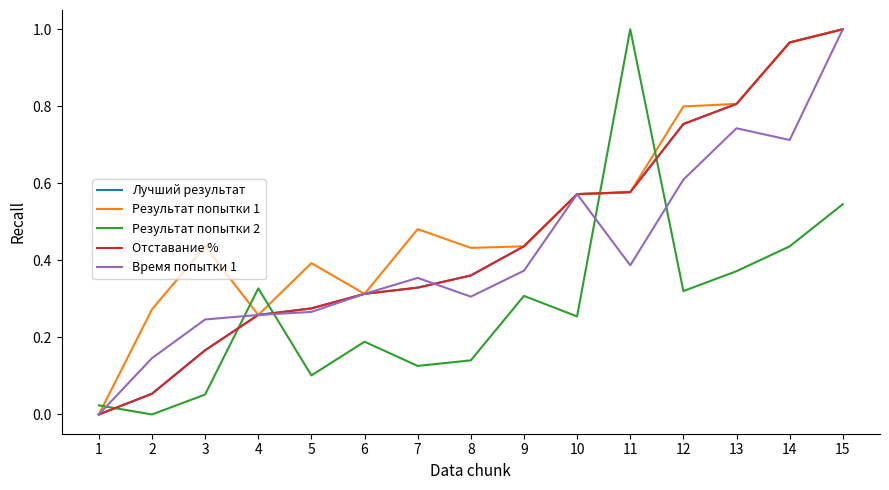

The value of Лучший результат at 7 is 0.3. True or false?

True